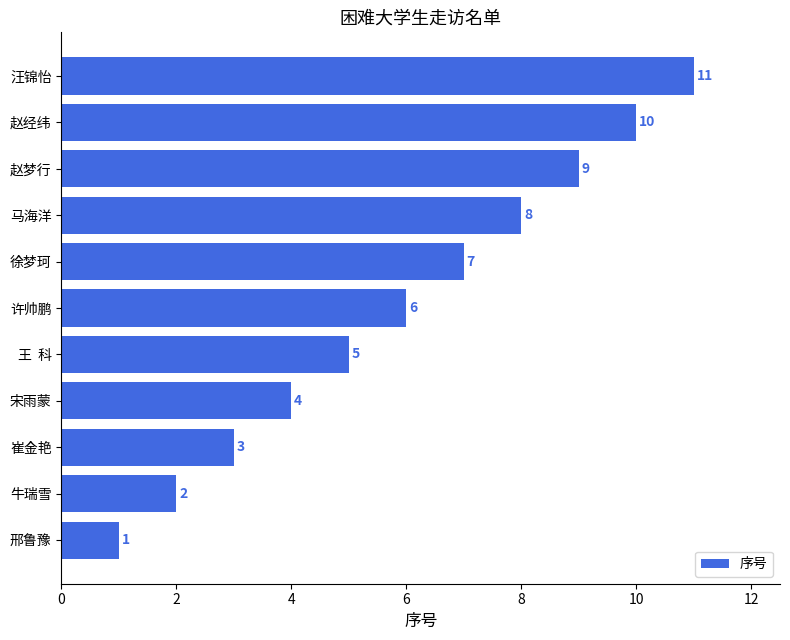

How many distinct data groups are displayed?

1